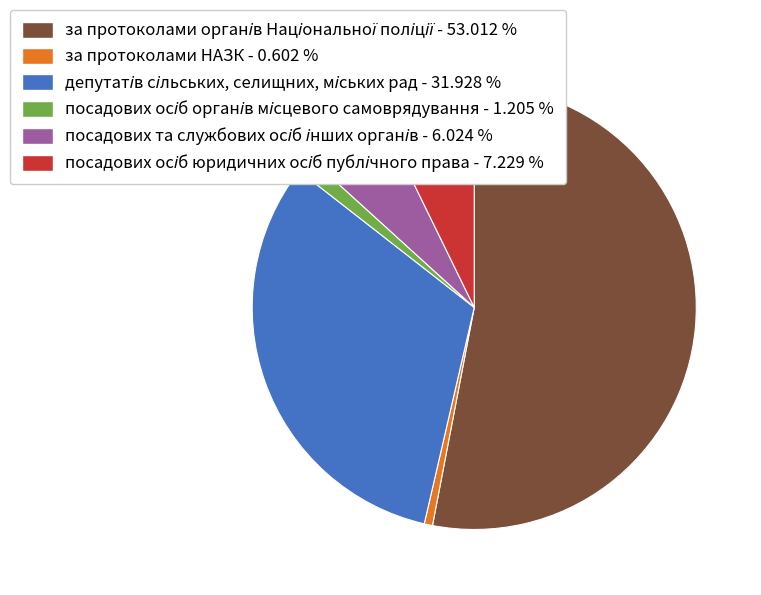

Does any single category account for the majority?

Yes